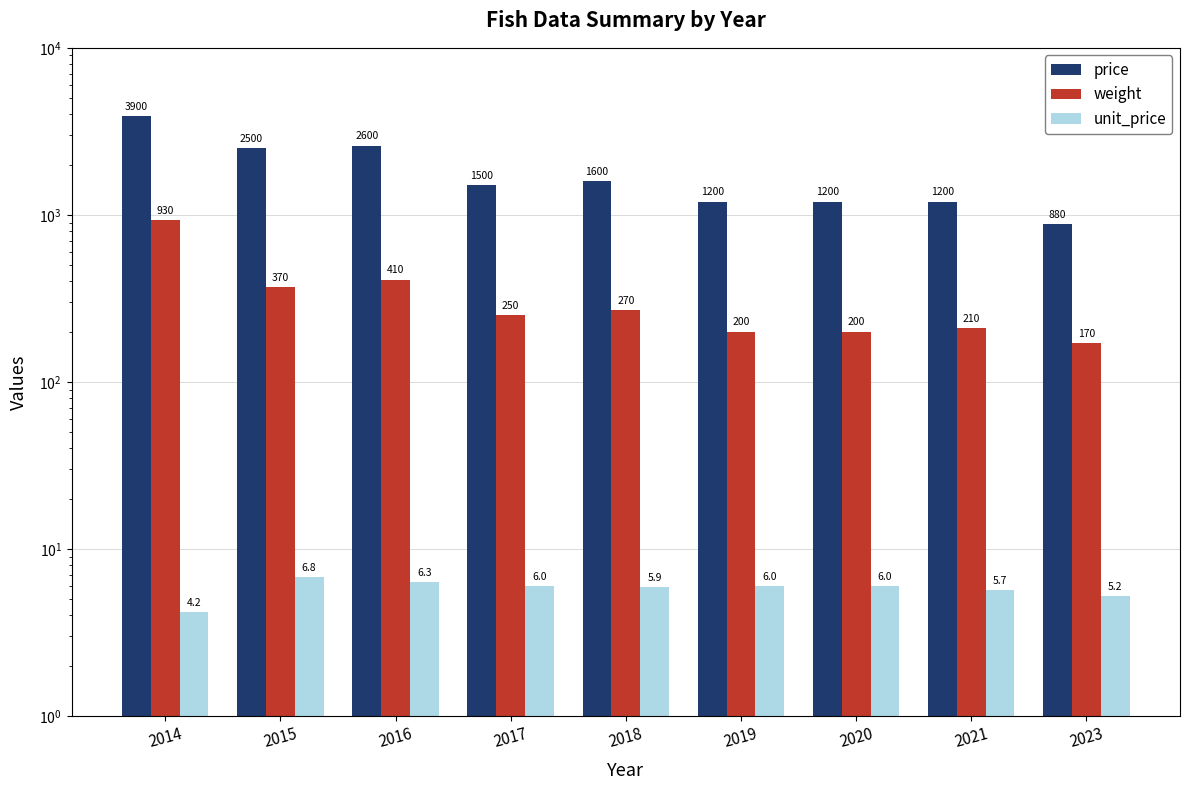

What is the difference between the price values at 2023 and 2018?

720.0